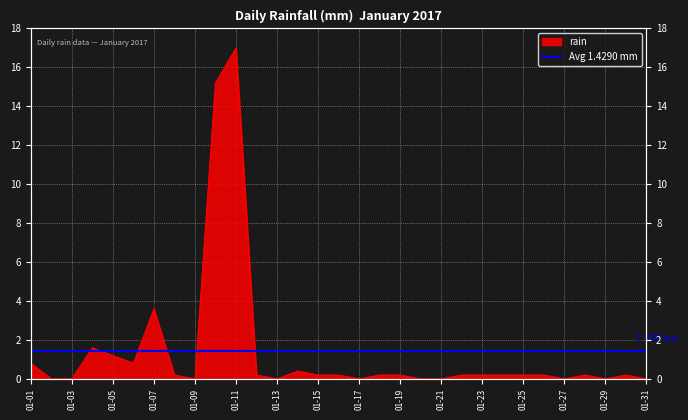

How many points are lower than both their immediate neighbors (excluding endpoints)?

6